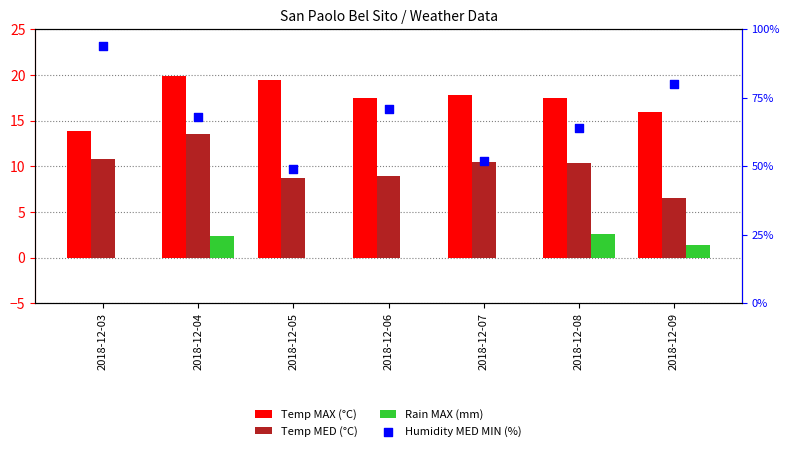

Which series has the largest Y range (max minus min)?

Humidity MED MIN (%)